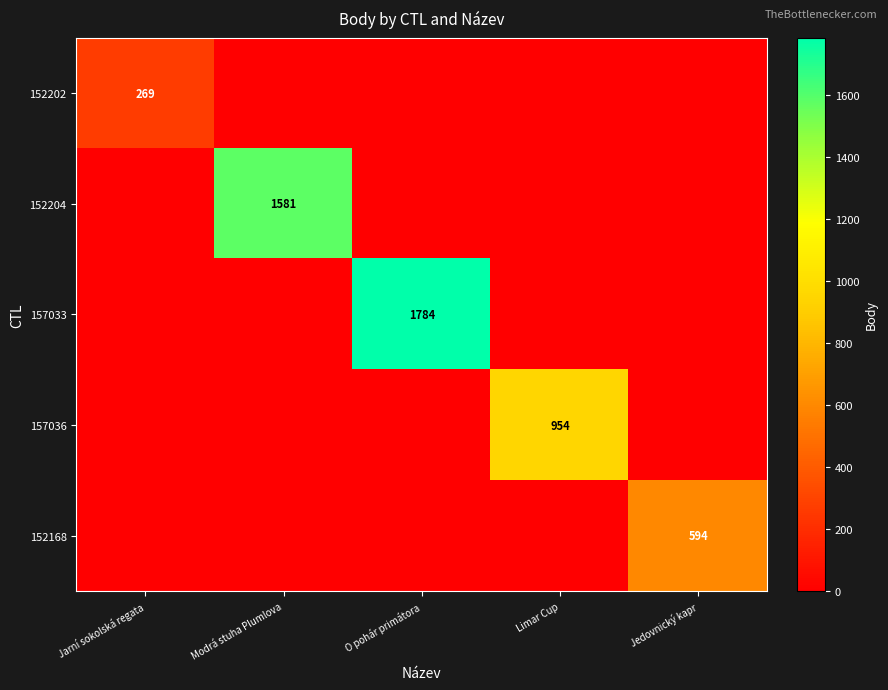

The 152204 series shows 469 at Modrá stuha Plumlova. True or false?

False